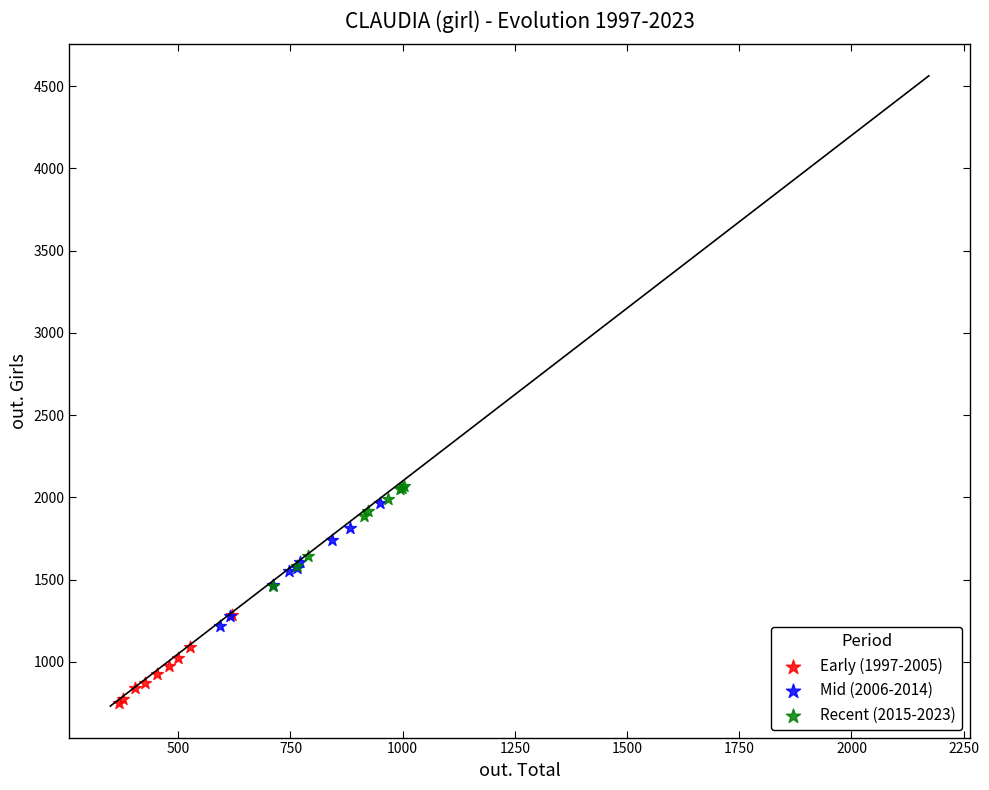

What are all the series names shown in the legend?

Early (1997-2005), Mid (2006-2014), Recent (2015-2023)